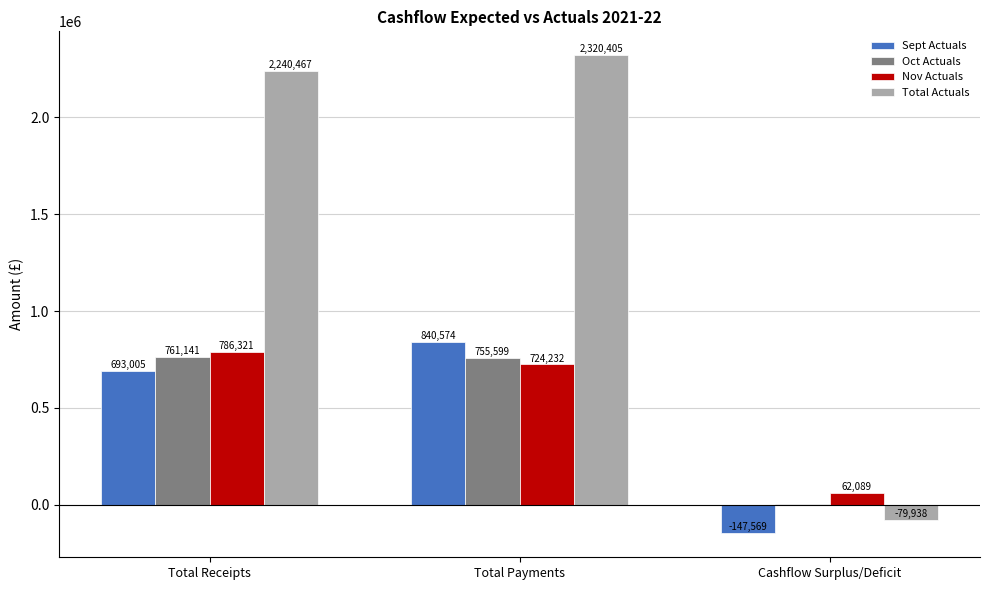

Which series has the largest range (max minus min)?

Total Actuals